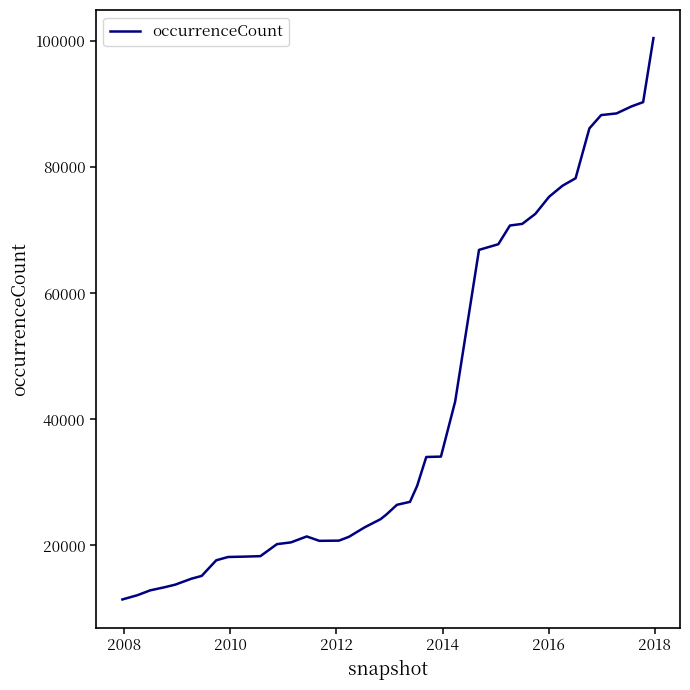

What is the difference between the maximum and minimum values?

89097